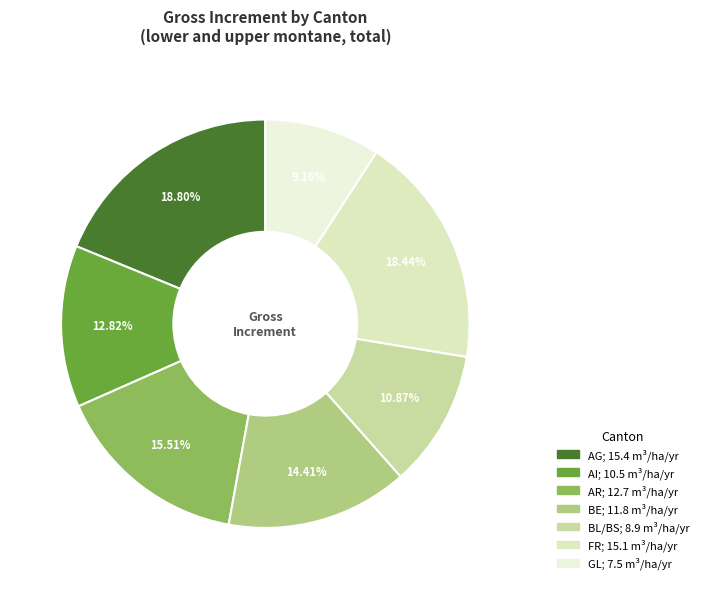

To the nearest percent, what is the average slice percentage?

14%